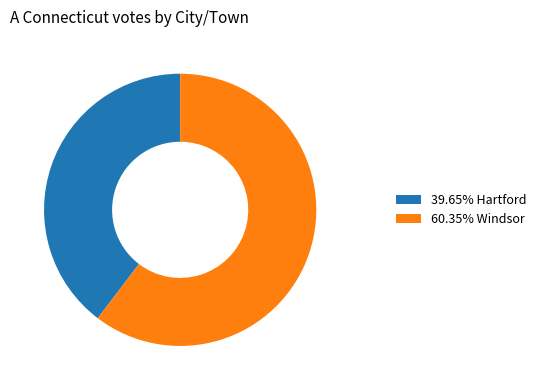

Approximately how many times larger is the value at 60.35% Windsor compared to 39.65% Hartford?

1.5